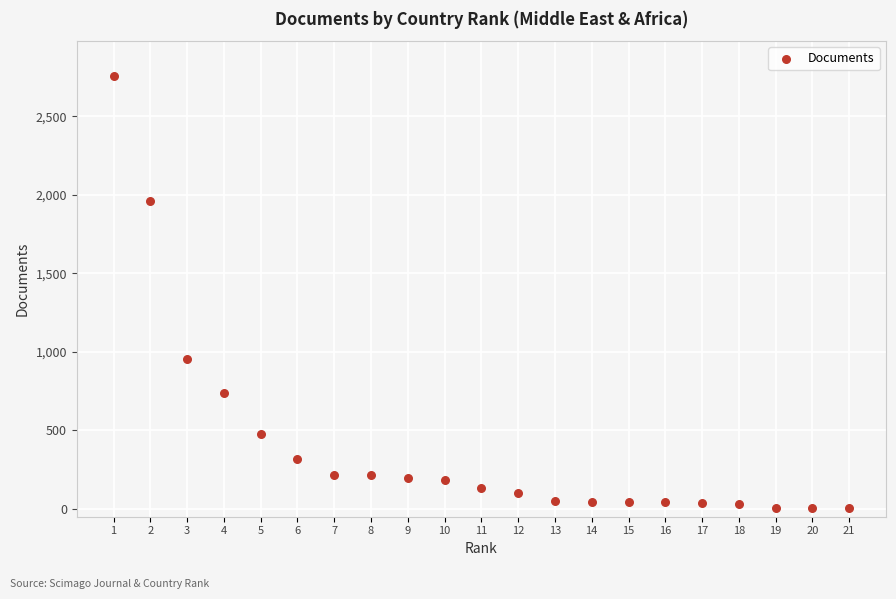

What Y value in the scatter plot is closest to 1380?

953